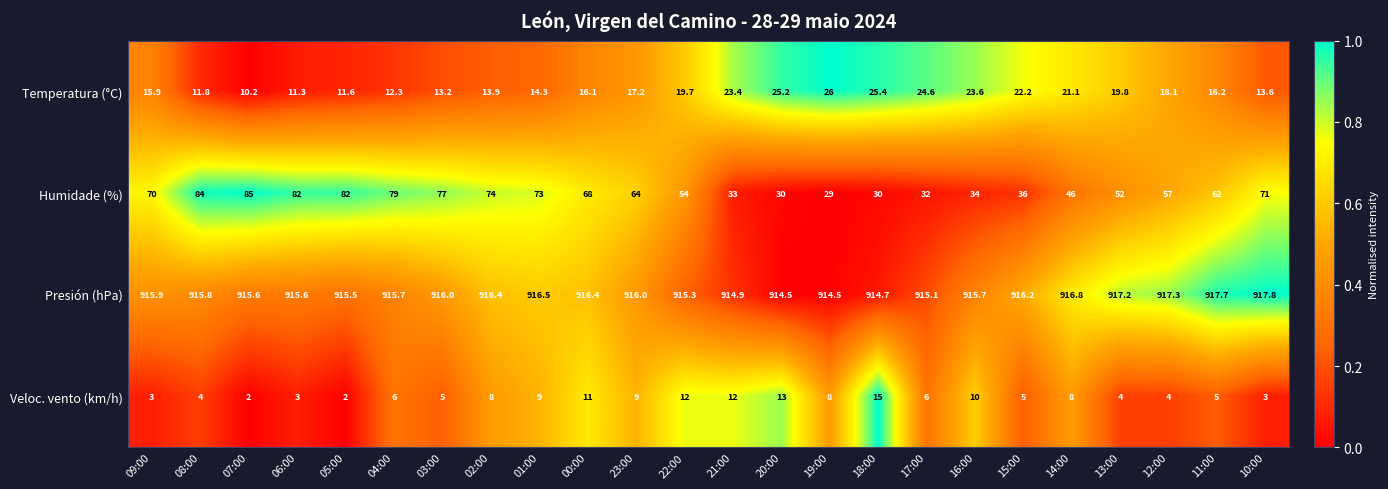

Rank the series by their maximum value, from highest to lowest.

Presión (hPa), Humidade (%), Temperatura (°C), Veloc. vento (km/h)